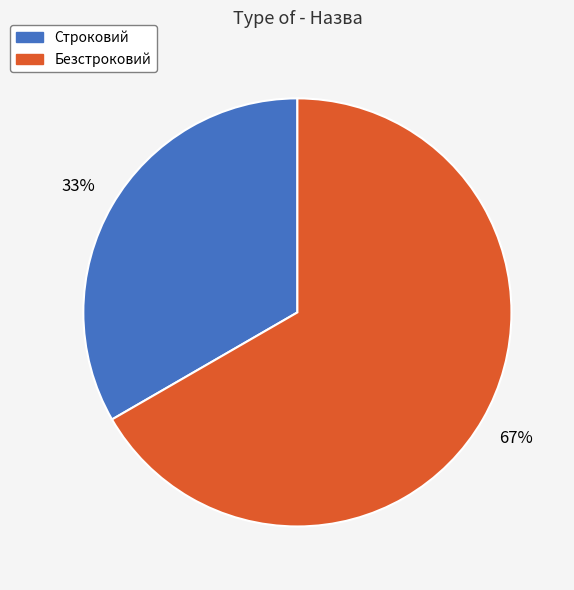

True or false: Безстроковий accounts for 67% of the total.

True